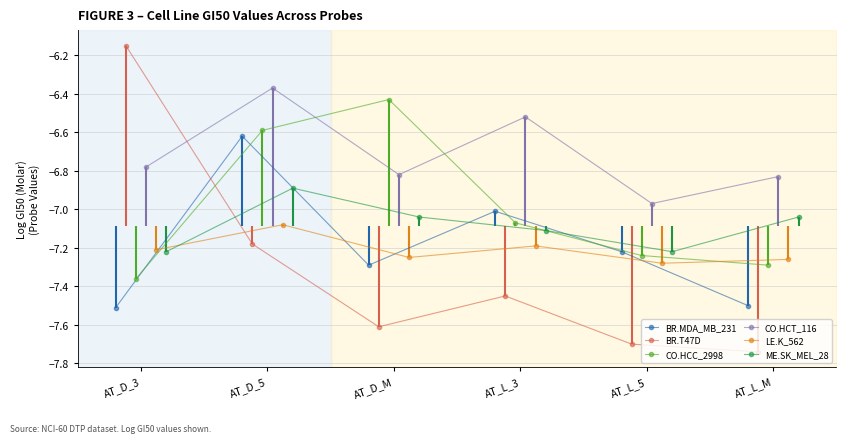

How many interior local valleys does the BR.T47D series have?

1